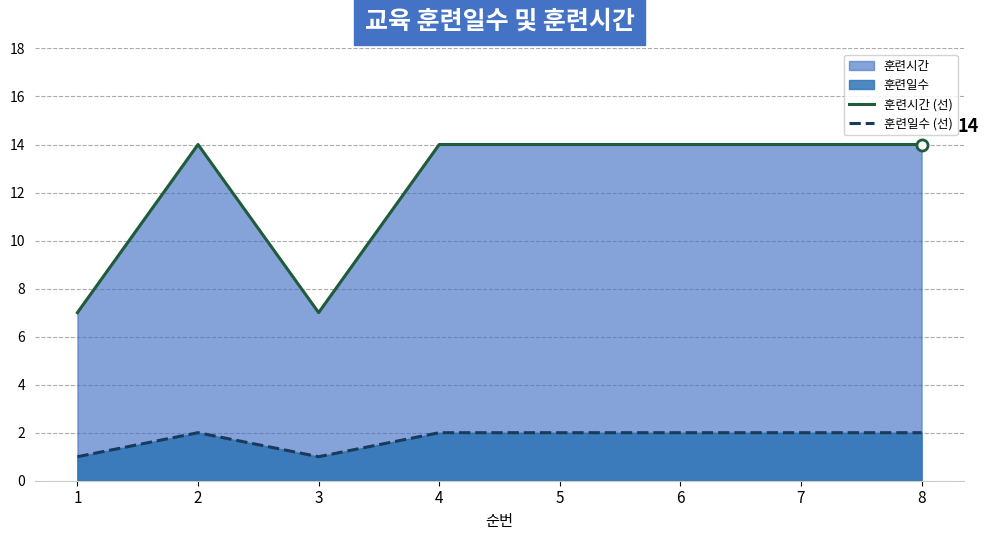

Rank the categories by 훈련일수 (선) value from highest to lowest.

2, 4, 5, 6, 7, 8, 1, 3